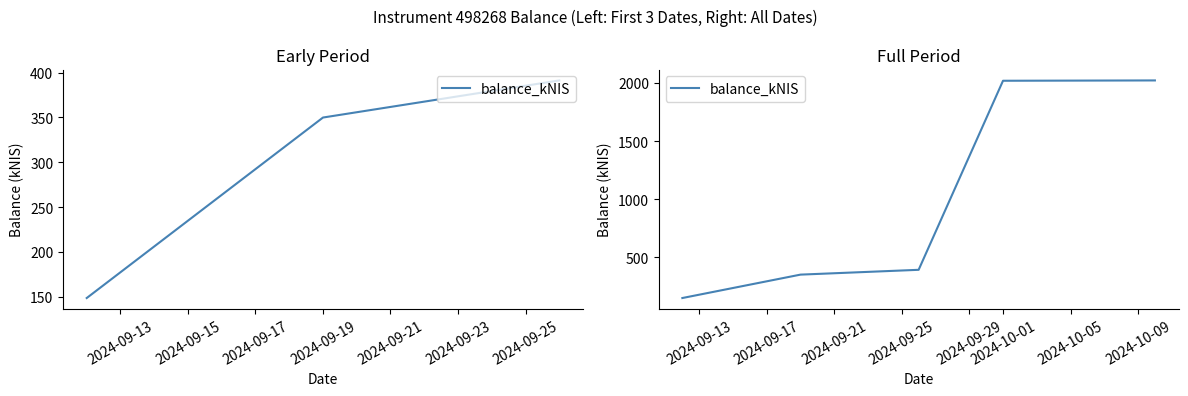

What is the ratio of the value at 2024-09-19 to the value at 2024-09-21?

1.0